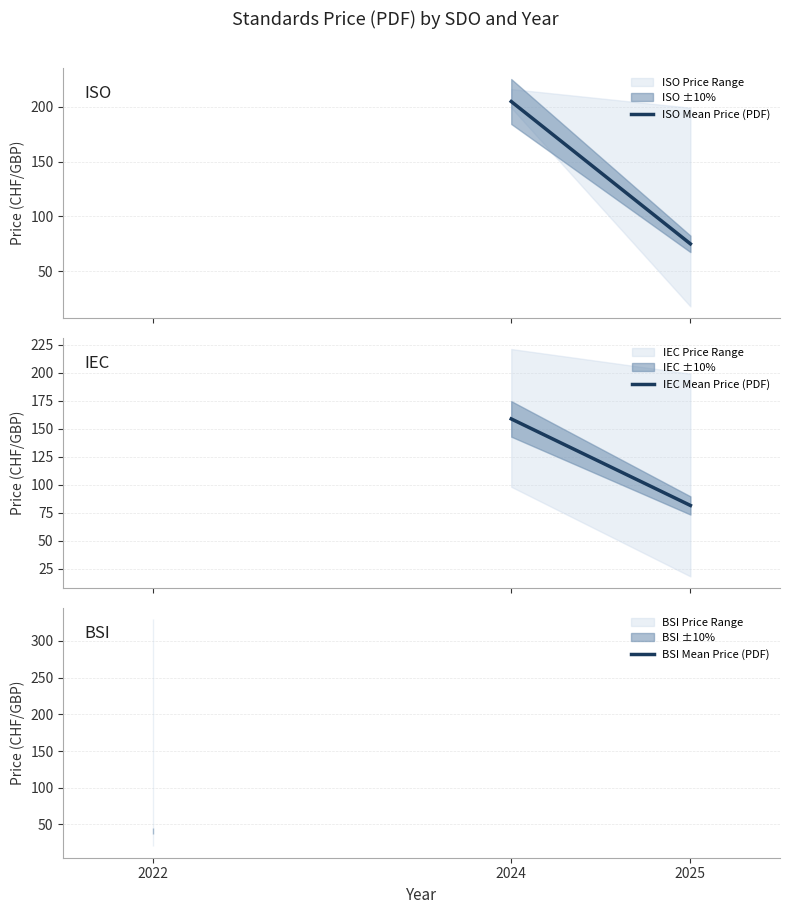

What is the total value across all series at 2024?

363.3